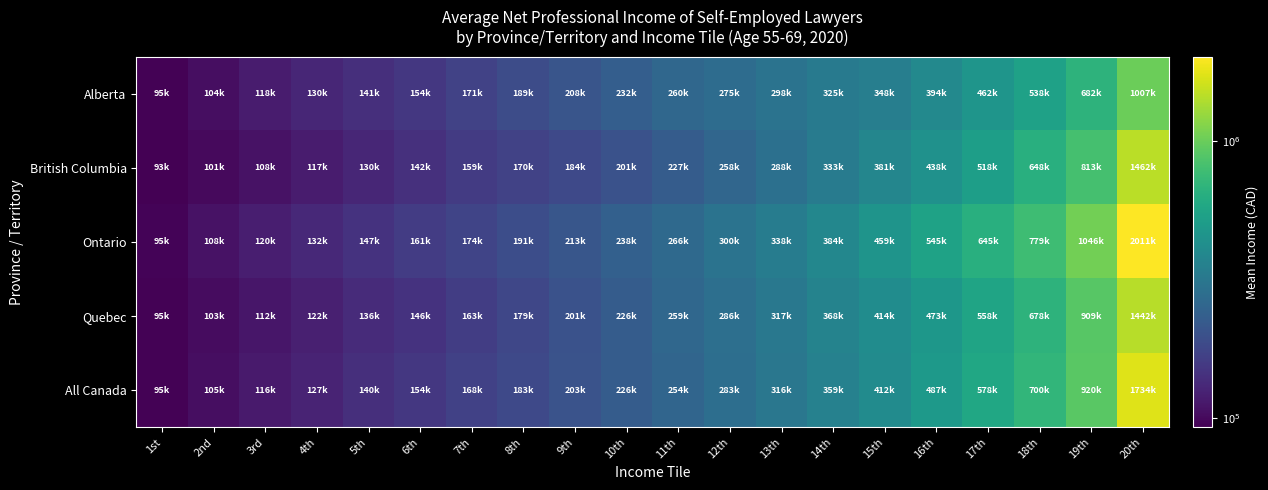

Rank the series at 12th from highest to lowest value.

Ontario, Quebec, All Canada, Alberta, British Columbia